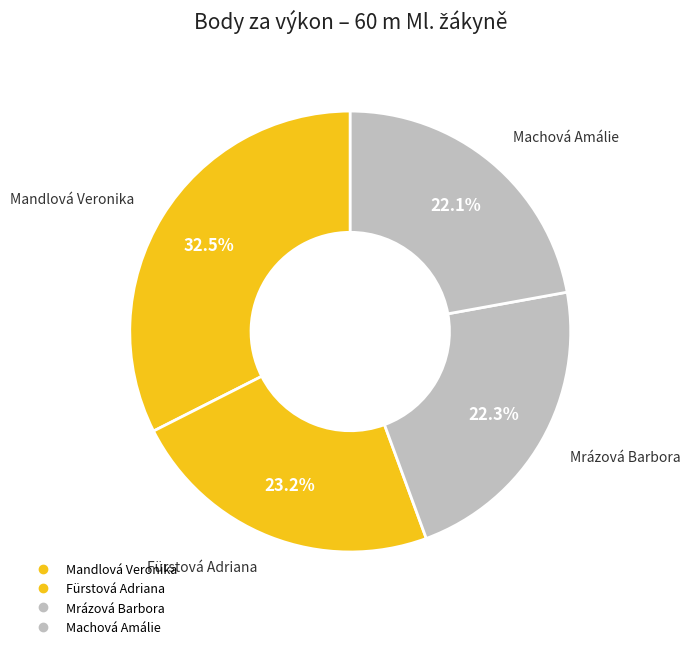

How many segments does this pie chart have?

4